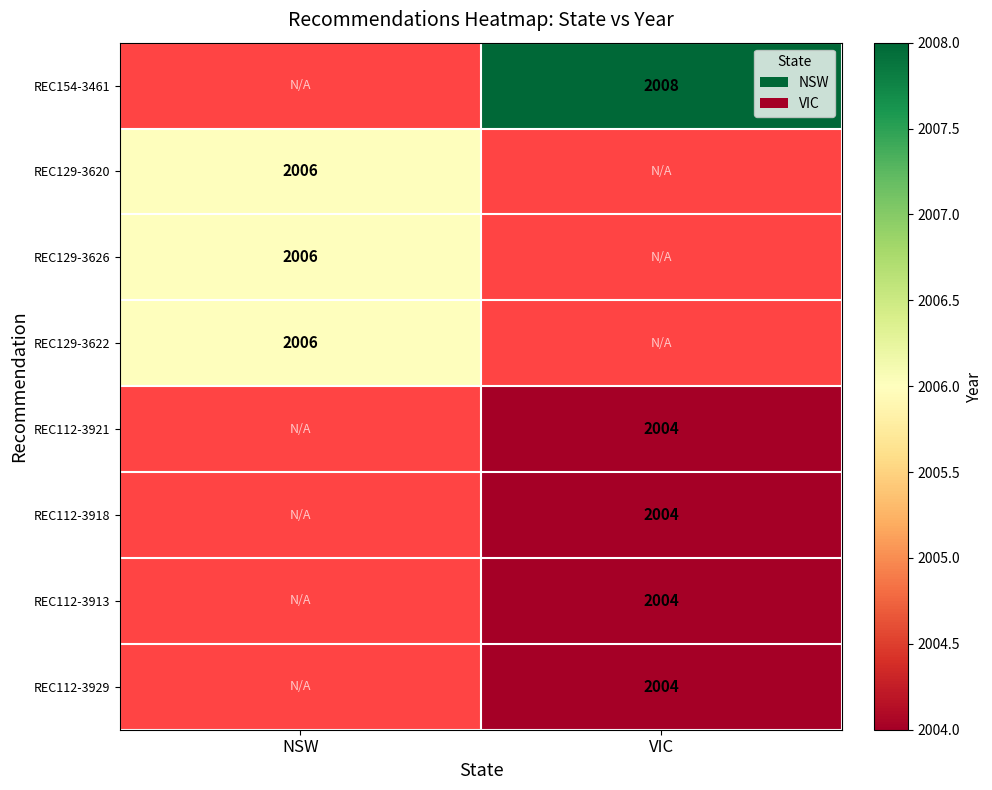

Is it true that REC154-3461 equals 2008 at VIC?

True